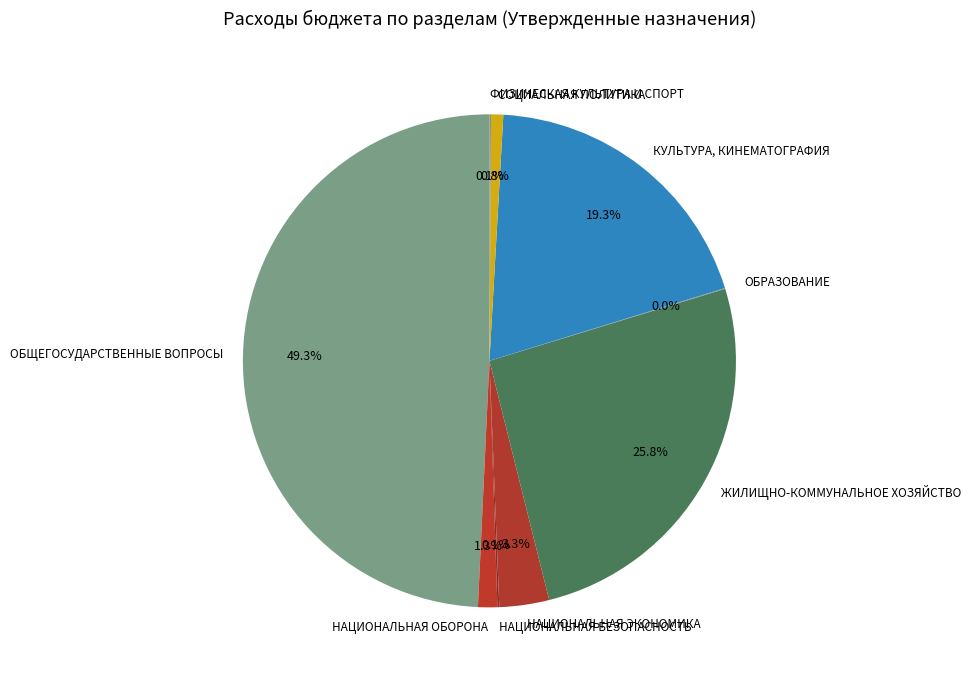

Between КУЛЬТУРА, КИНЕМАТОГРАФИЯ and ОБЩЕГОСУДАРСТВЕННЫЕ ВОПРОСЫ, which is larger?

ОБЩЕГОСУДАРСТВЕННЫЕ ВОПРОСЫ